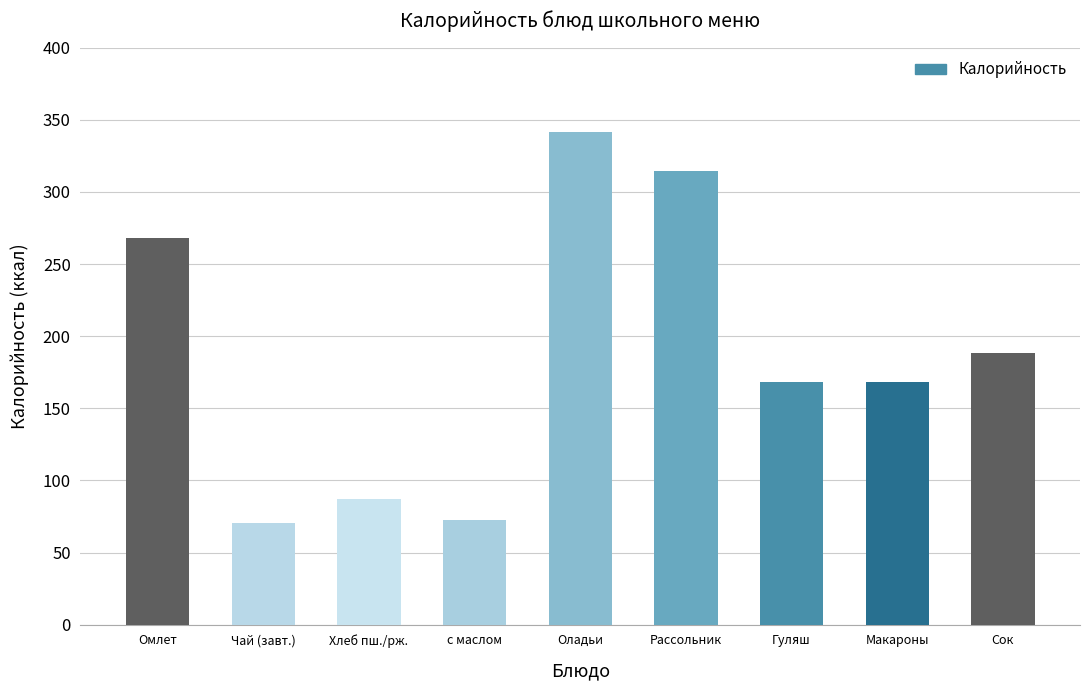

What is the value of the 9th bar from the left?

188.4